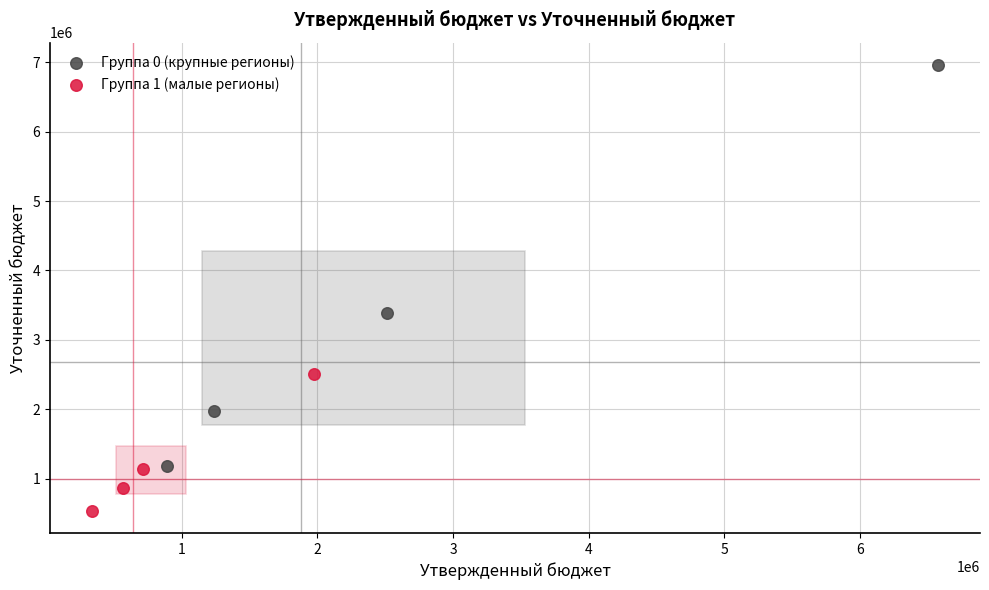

Which series reaches the maximum Y coordinate?

Группа 0 (крупные регионы)